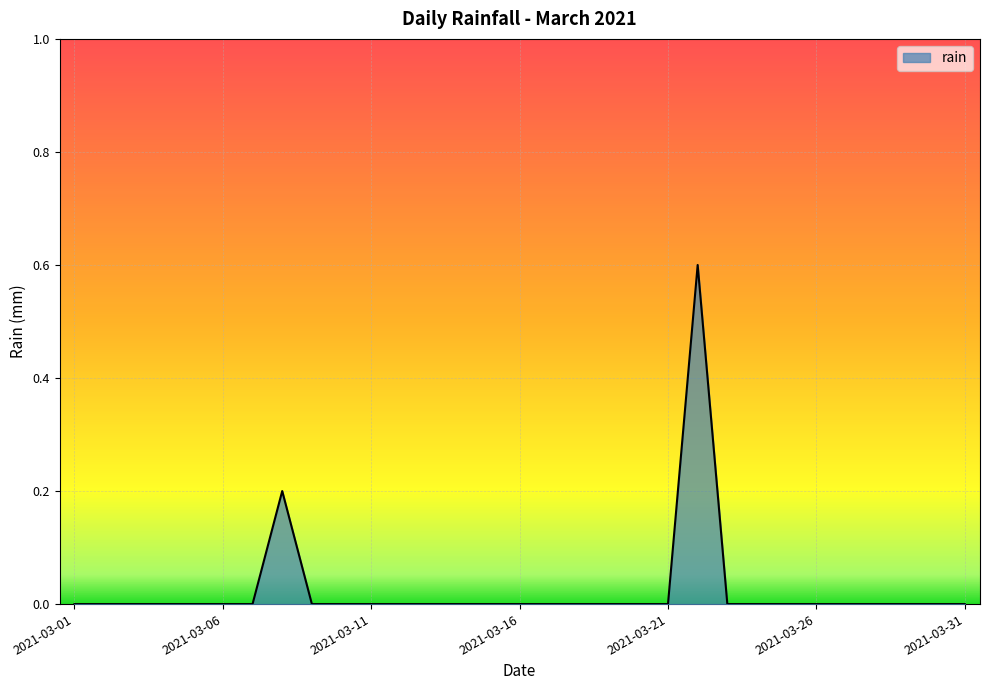

Does the chart display data point markers on the line(s)?

No